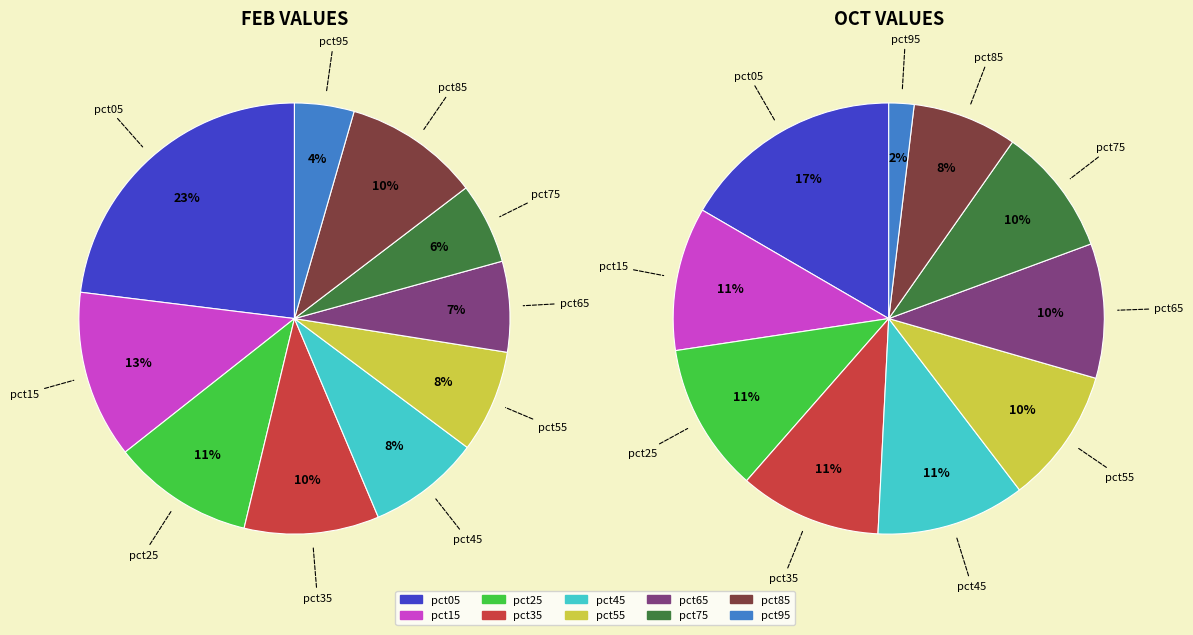

What percentage is the 2 slice, to the nearest percent?

11%